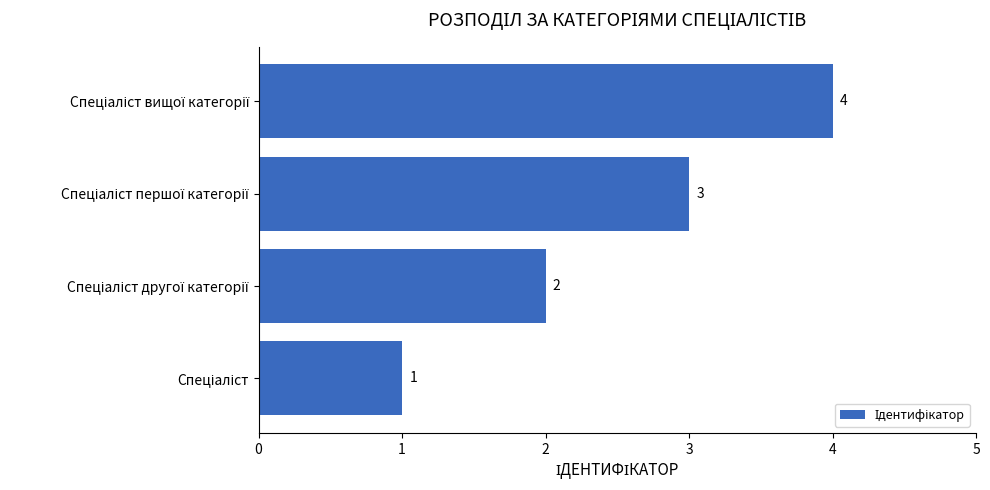

What is the sum of all values?

10